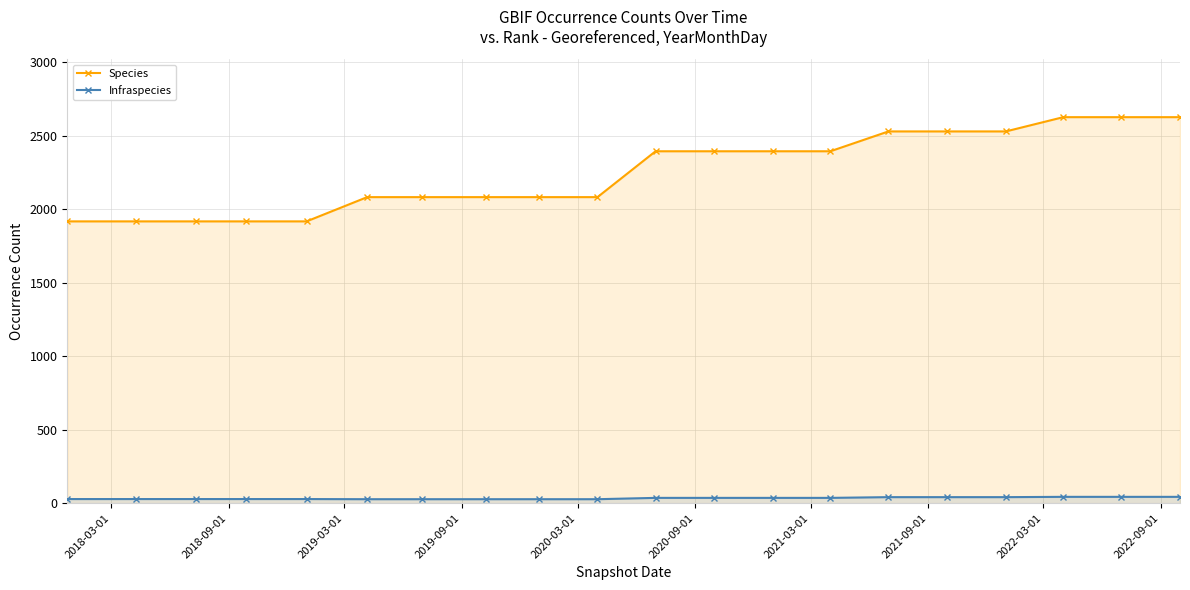

Count the number of data series in this chart.

2